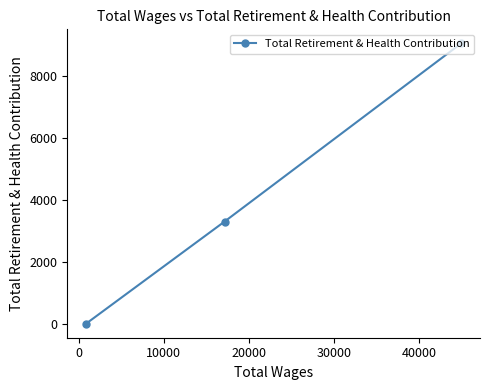

How many values are above zero?

2